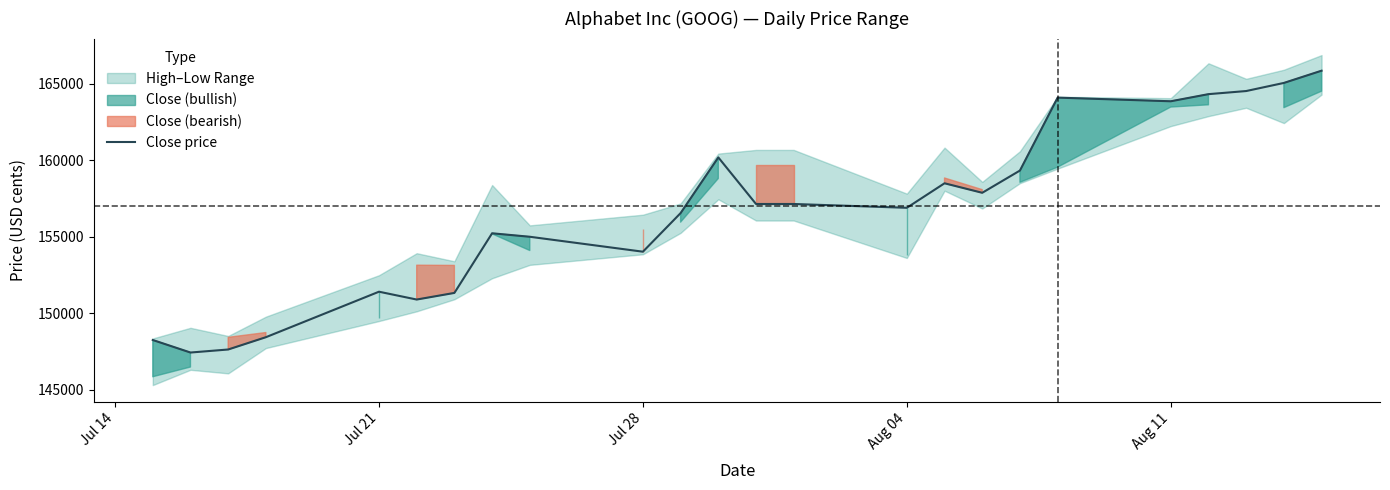

Is this an area chart (filled region under the line)?

No